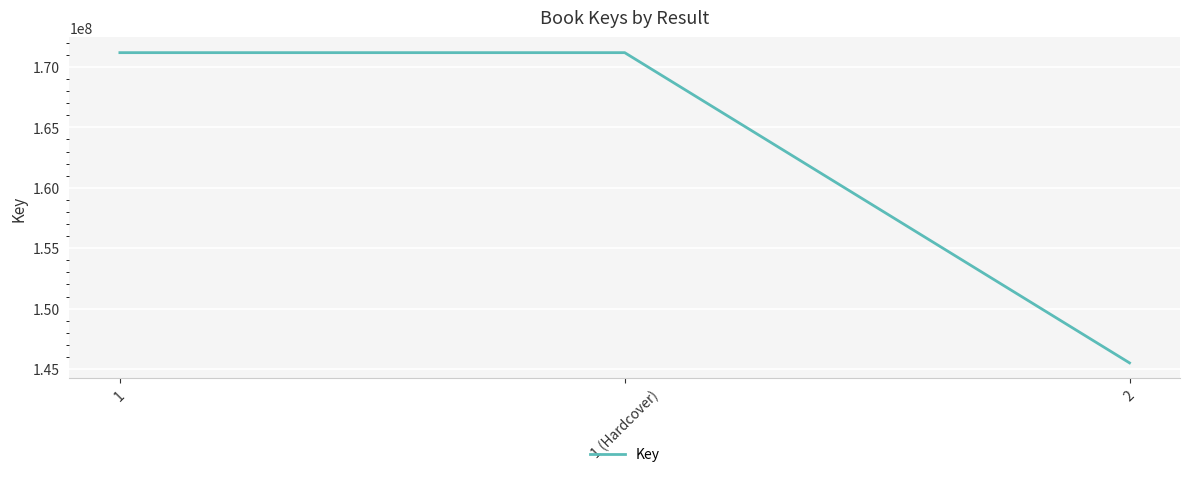

Reading left to right, transcribe all the data shown in this chart.

171183415	171183415	145505737